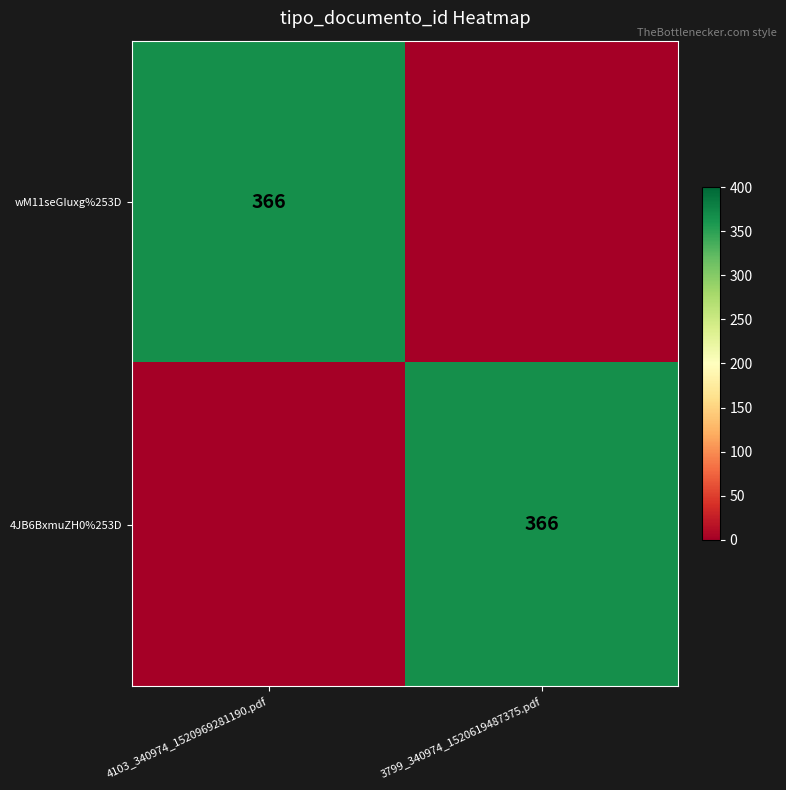

The value of 4JB6BxmuZH0%253D at 3799_340974_1520619487375.pdf is 366. True or false?

True